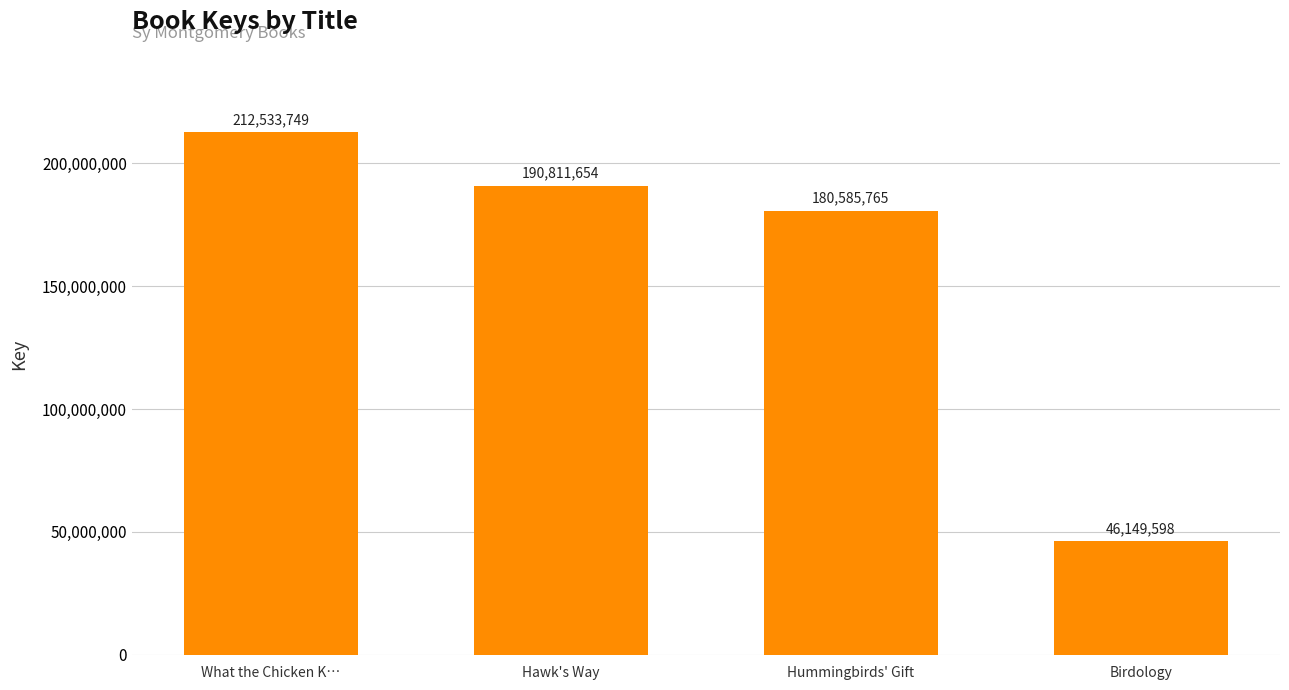

What is the ratio of the value at Hawk's Way to the value at What the Chicken K…?

0.9